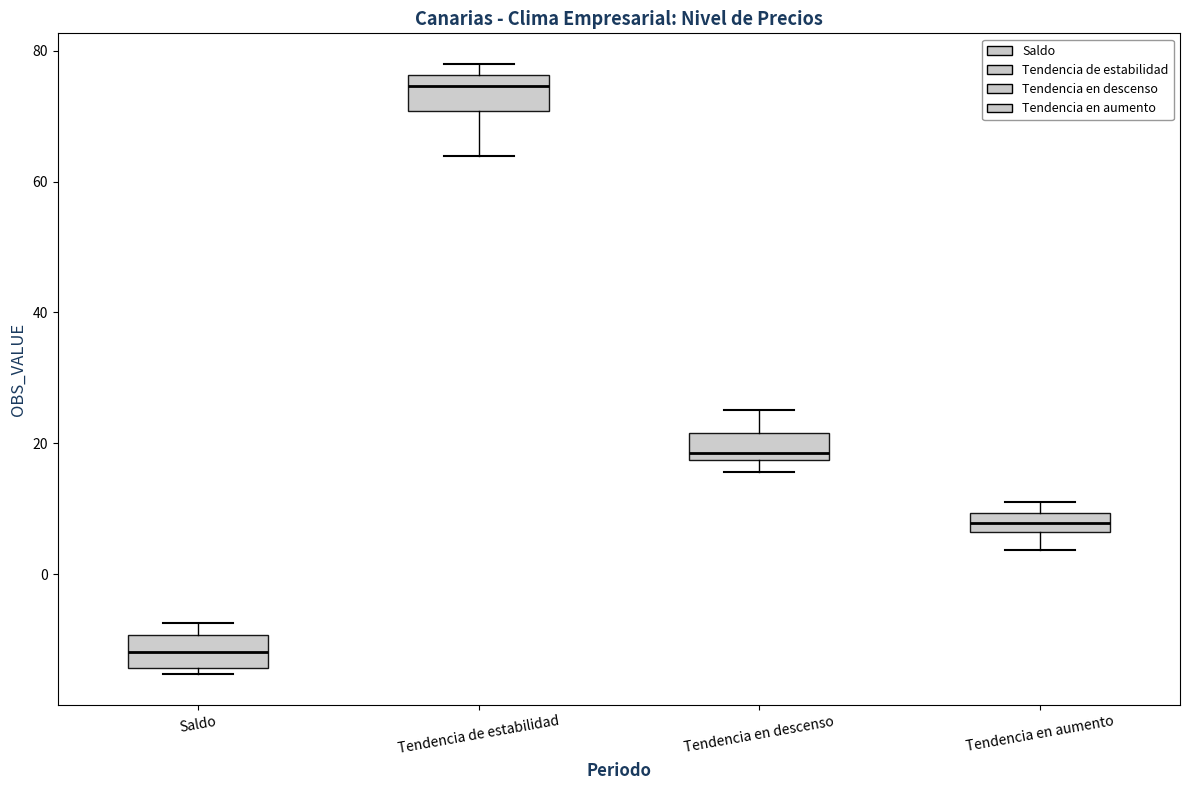

Where does the median line of the box for Tendencia en aumento sit on the y-axis? The values are not printed on the chart, so give them approximately, as read against the axis.

8